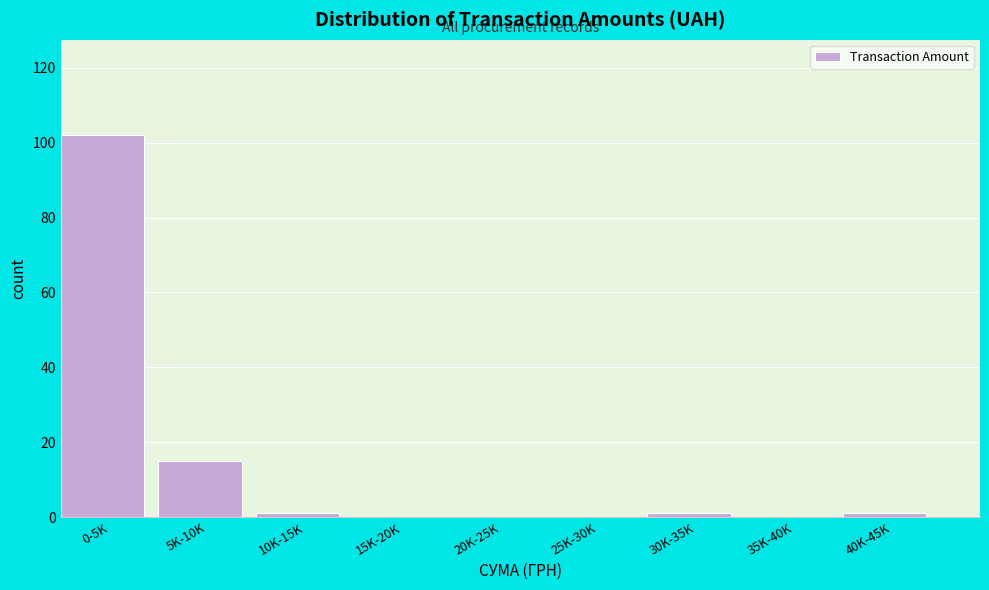

Reading left to right, what are all the values shown in this chart?

0-5K=102	5K-10K=15	10K-15K=1	15K-20K=0	20K-25K=0	25K-30K=0	30K-35K=1	35K-40K=0	40K-45K=1